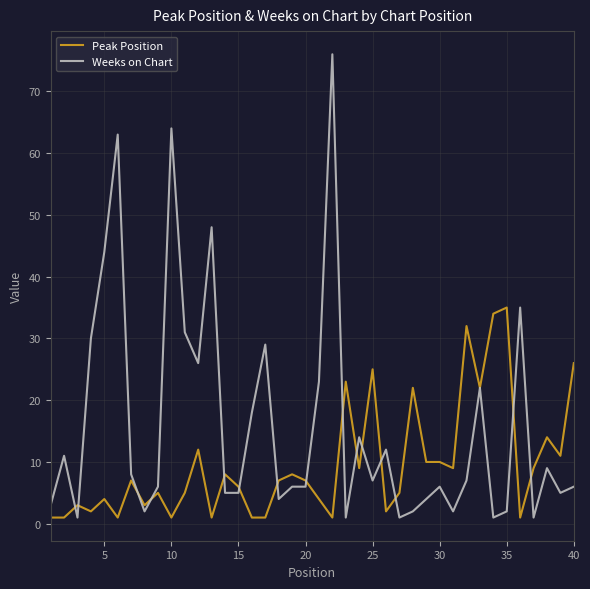

What are all the series names shown in the legend?

Peak Position, Weeks on Chart